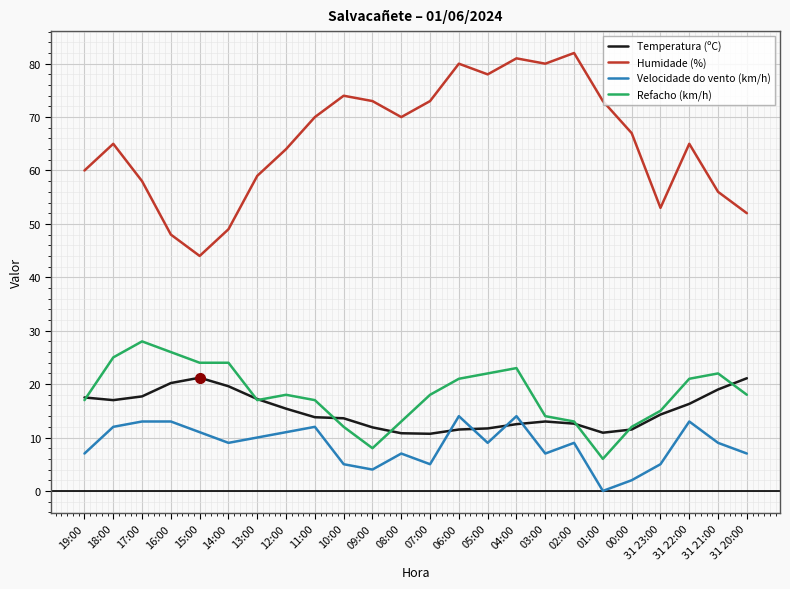

Is this an area chart (filled region under the line)?

No